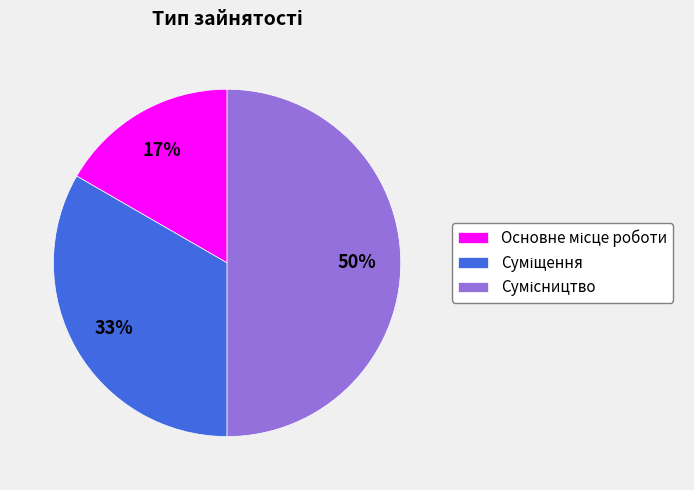

To the nearest percent, what is the average slice percentage?

33%